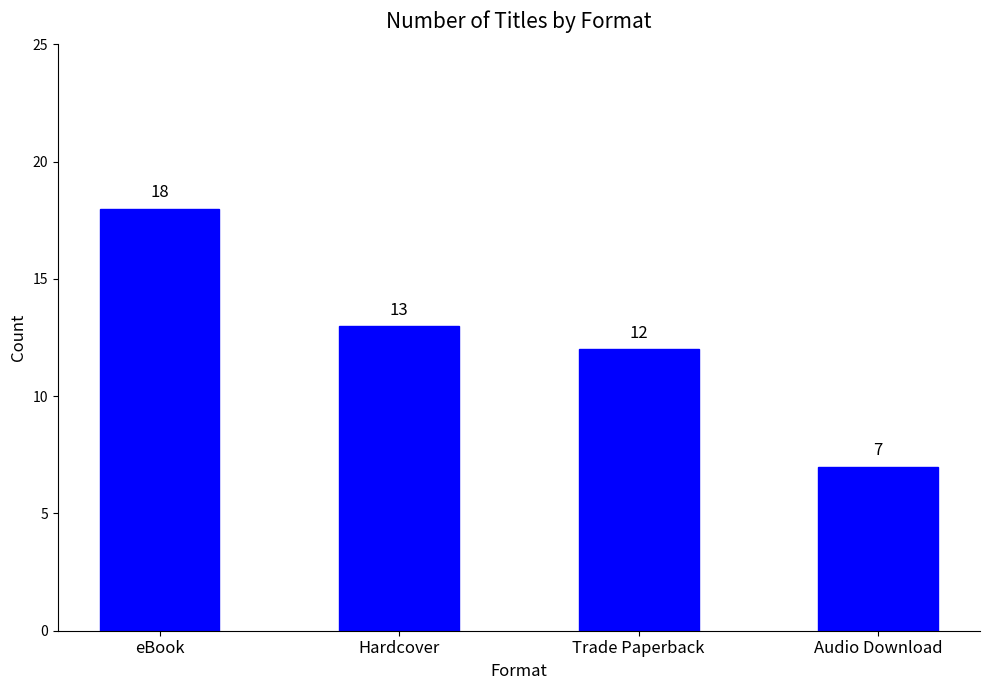

List the labels in order of value, largest first.

eBook, Hardcover, Trade Paperback, Audio Download